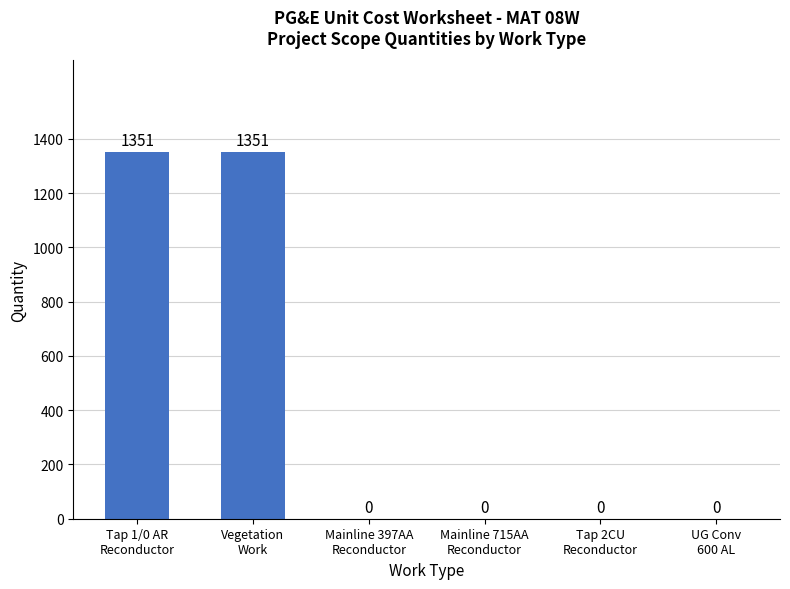

What is the sum of the values at UG Conv
600 AL and Vegetation
Work?

1351